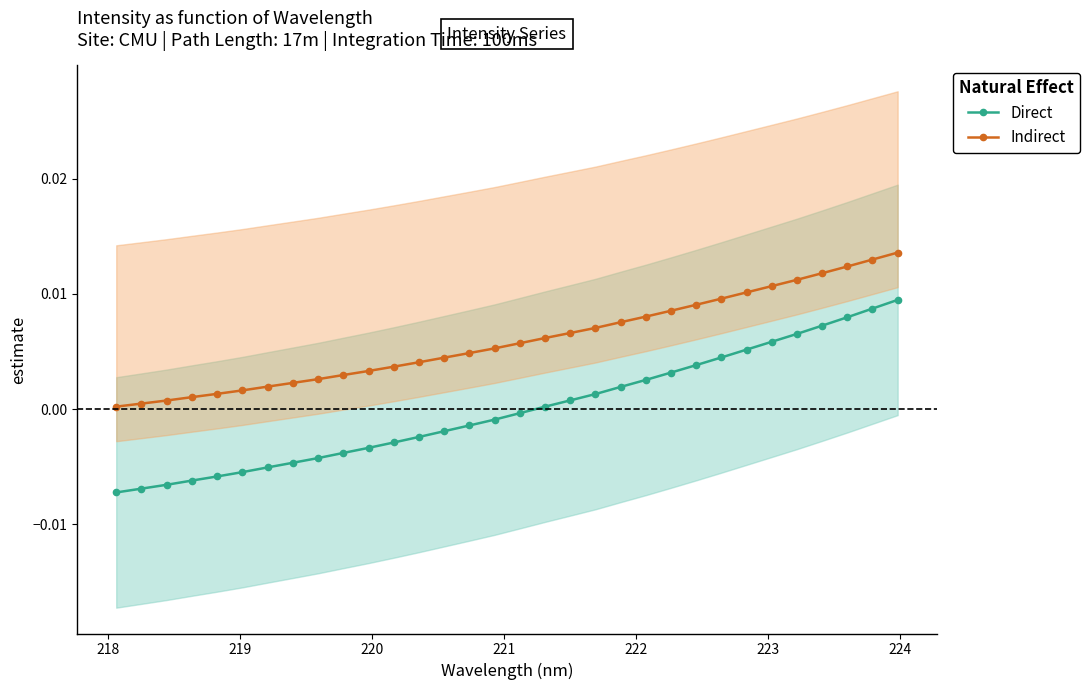

True or false: Indirect and Direct intersect in this chart.

False